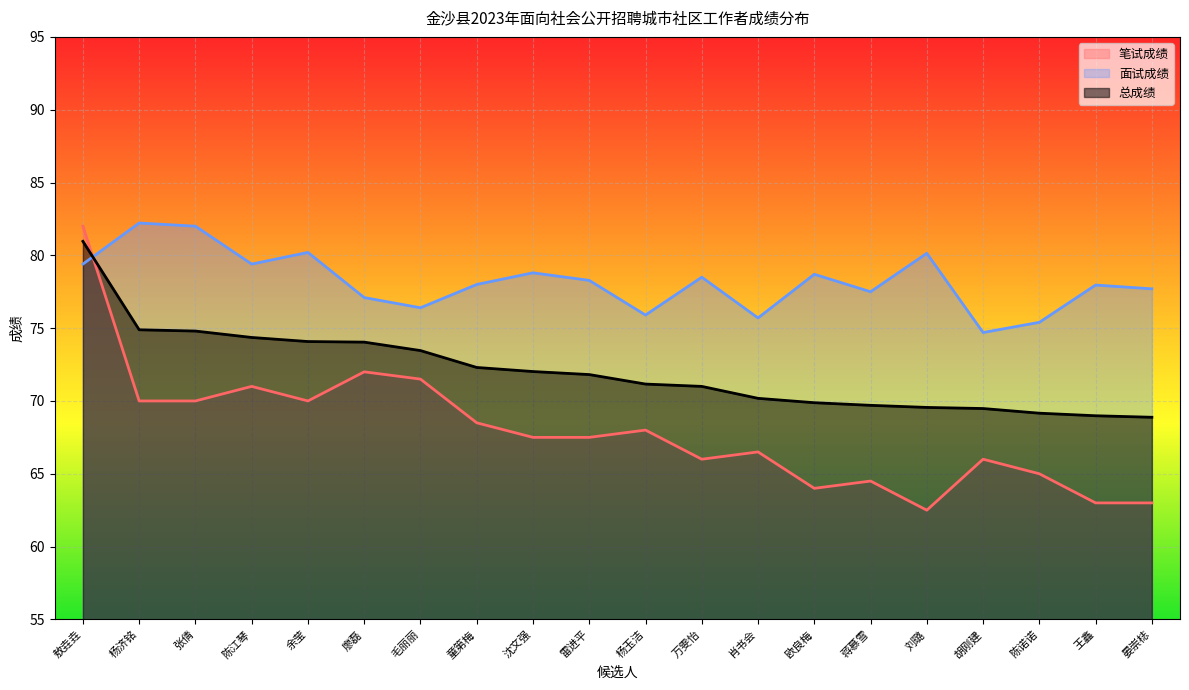

What is the smallest value displayed?

62.5